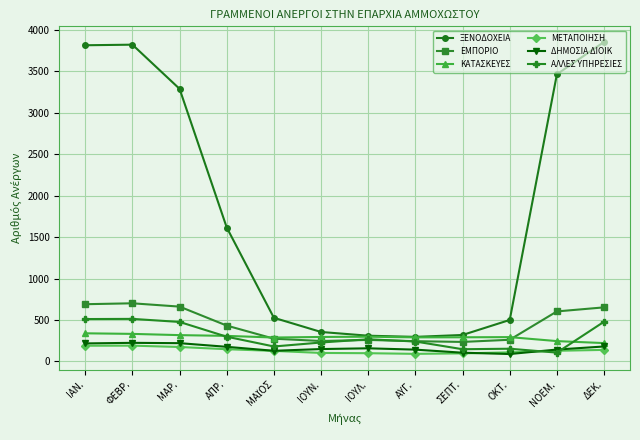

The value of ΞΕΝΟΔΟΧΕΙΑ at ΙΑΝ. is 2161. True or false?

False